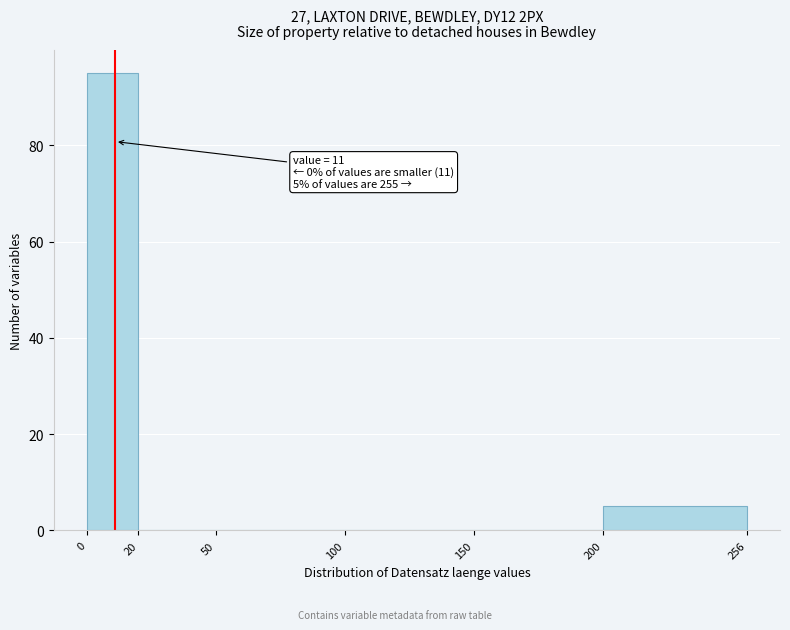

Over which range of the x-axis is the bar tallest?

0 to 20